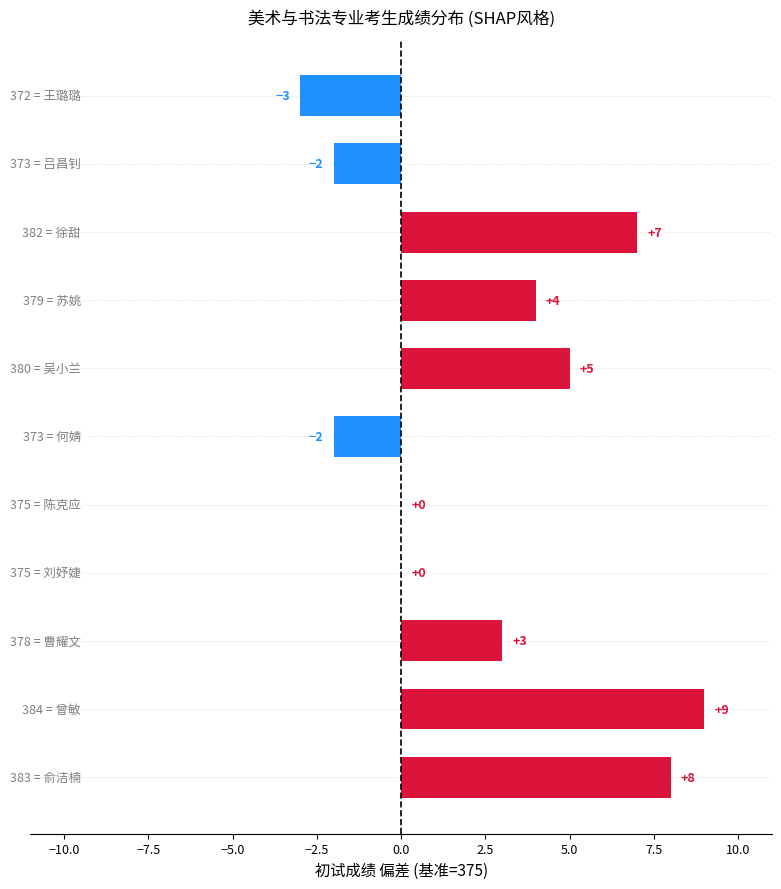

What is the sum of all values?

29